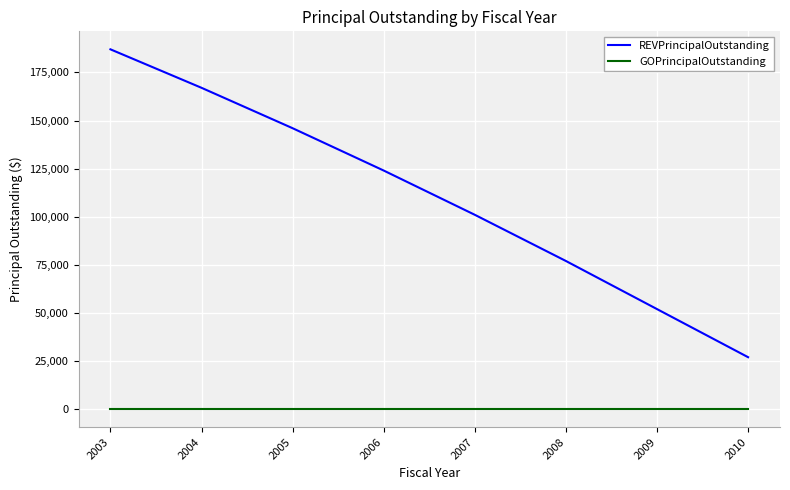

Which series has the largest range (max minus min)?

REVPrincipalOutstanding